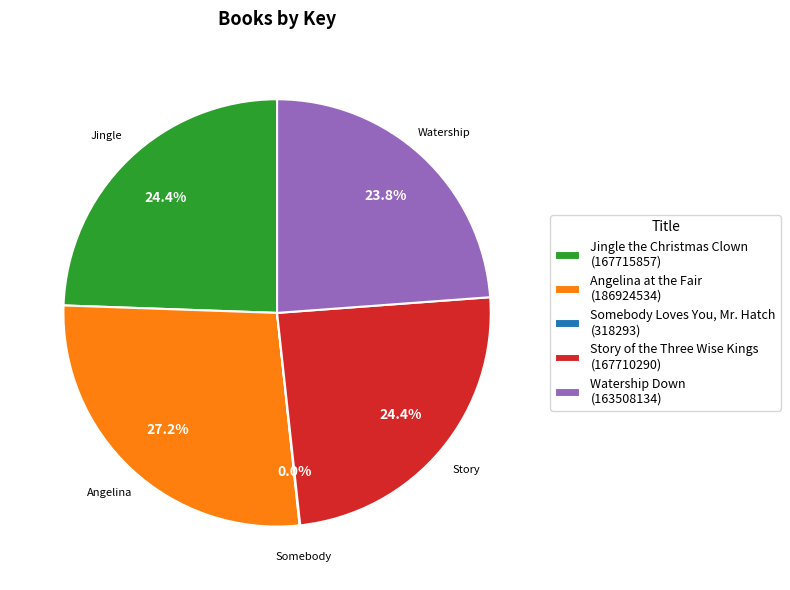

Between Story of the Three Wise Kings (167710290) and Watership Down (163508134), which is larger?

Story of the Three Wise Kings (167710290)